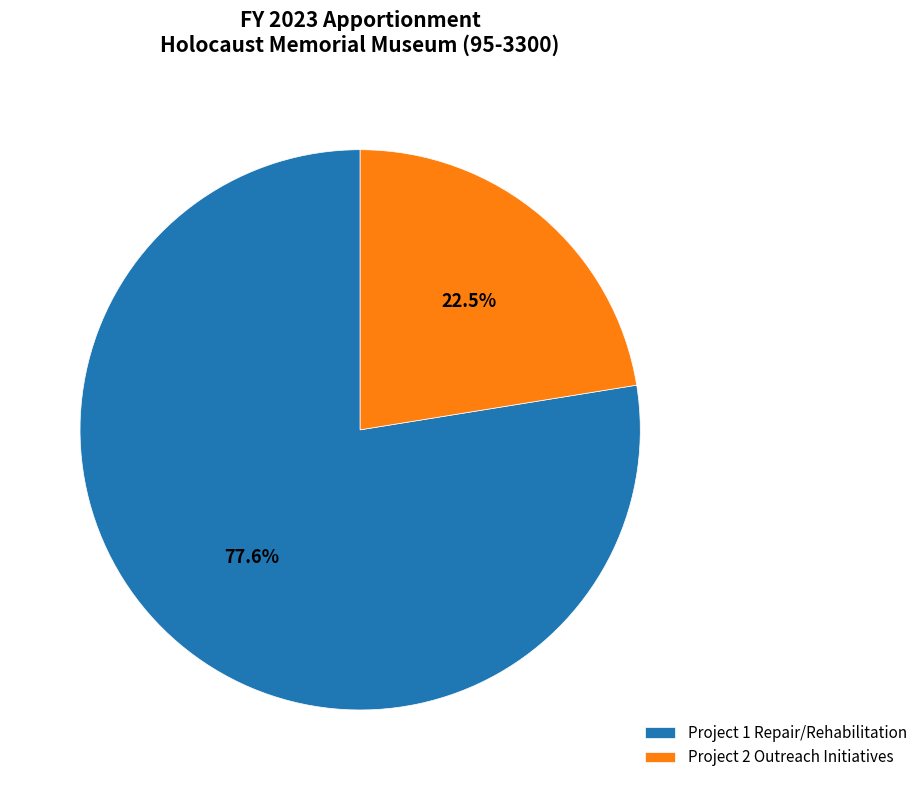

Is it true that Project 1 Repair/Rehabilitation is 78% of the pie?

True